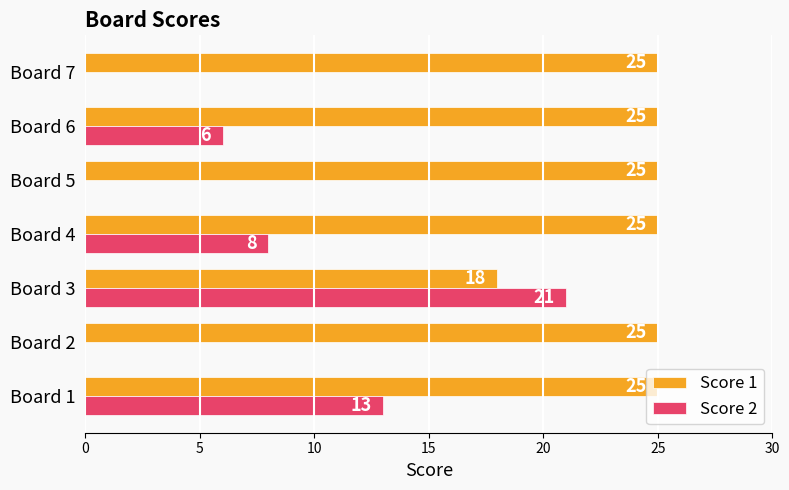

How many categories are shown in the chart?

7